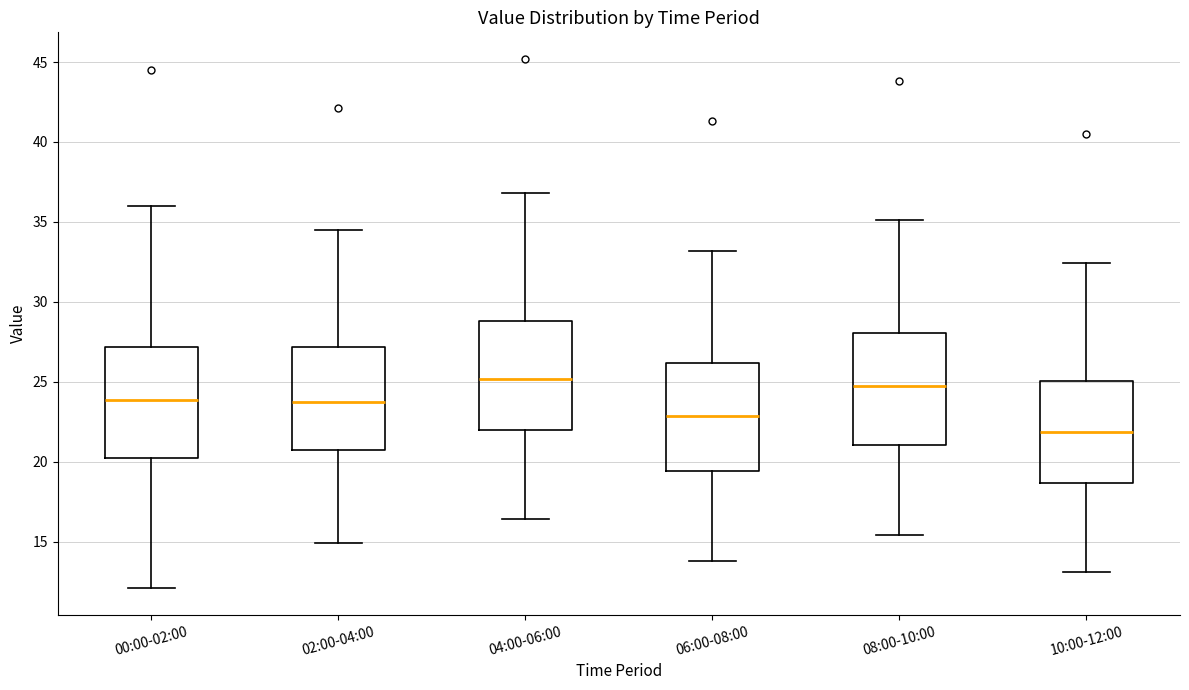

Where does the lower whisker of the box for 10:00-12:00 end on the y-axis? The values are not printed on the chart, so give them approximately, as read against the axis.

13.0